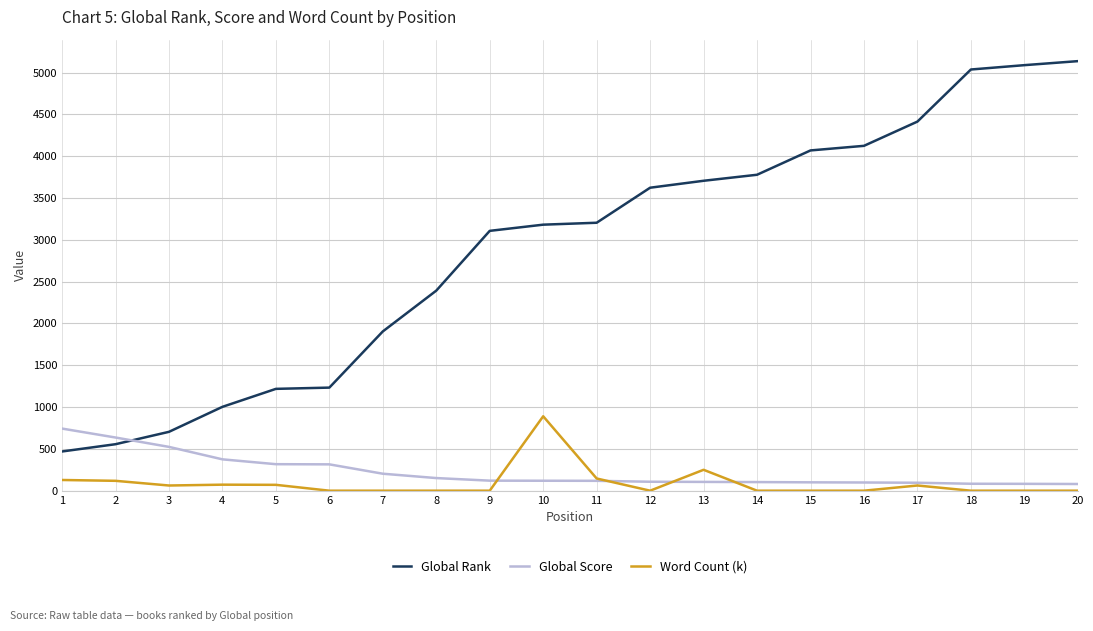

At 1, list the series in order from smallest to largest.

Word Count (k), Global Rank, Global Score